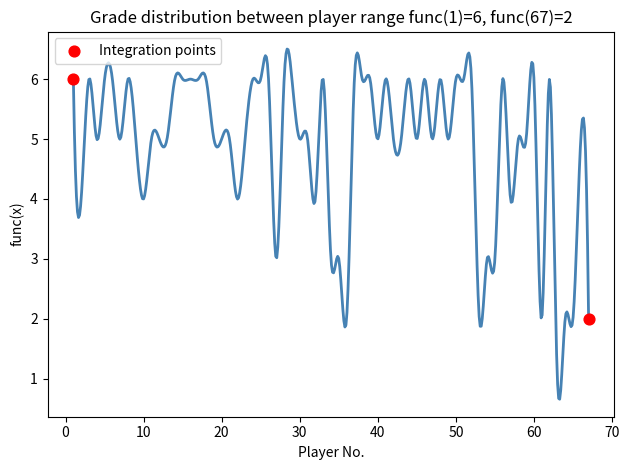

What is the average Y value?

4